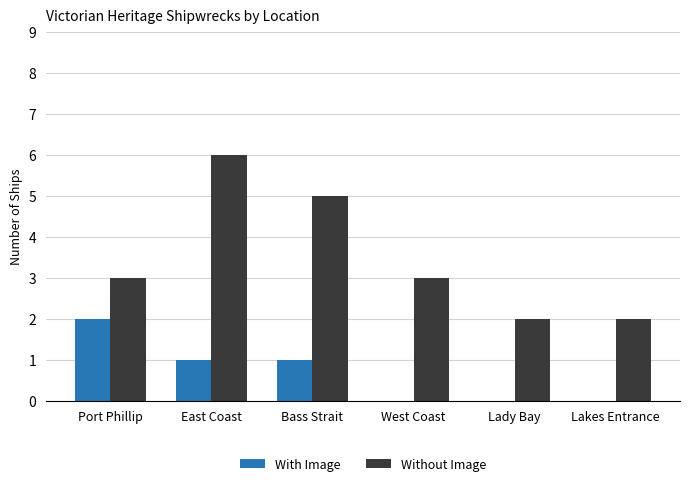

Reading left to right, what are all the values shown in this chart?

With Image: Port Phillip=2	East Coast=1	Bass Strait=1	West Coast=0	Lady Bay=0	Lakes Entrance=0
Without Image: Port Phillip=3	East Coast=6	Bass Strait=5	West Coast=3	Lady Bay=2	Lakes Entrance=2